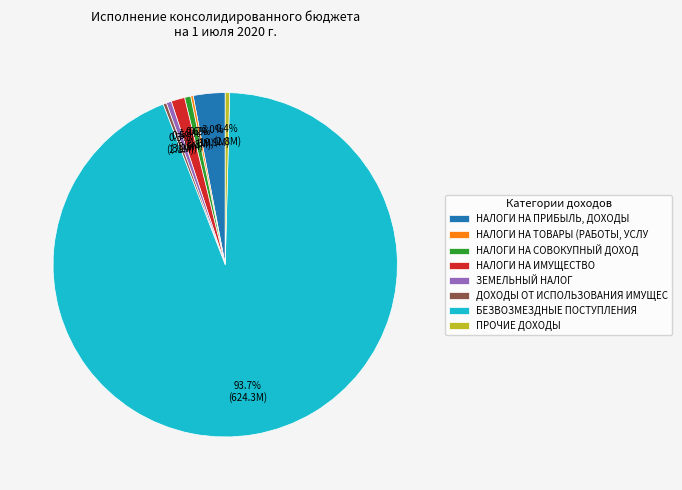

What percentage is NOT represented by НАЛОГИ НА СОВОКУПНЫЙ ДОХОД?

99.4%